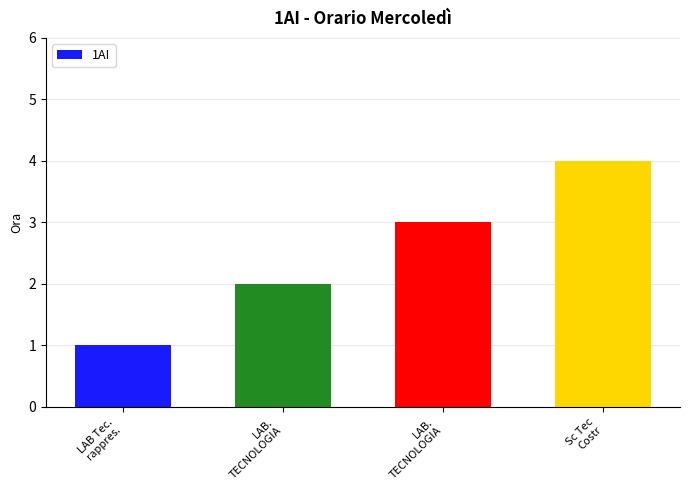

Reading left to right, extract all data points from this chart.

1	2	3	4